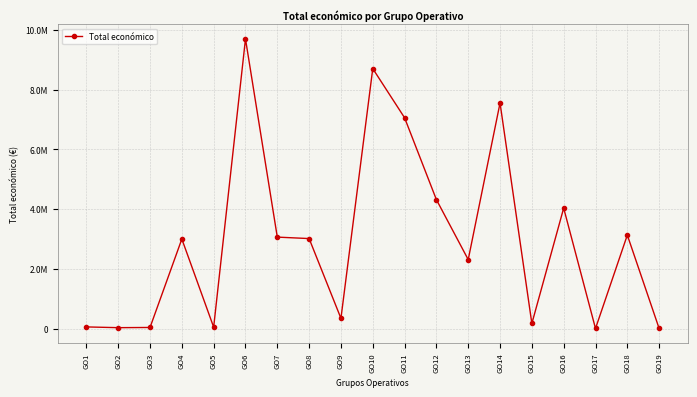

Where is the first local minimum?

GO2